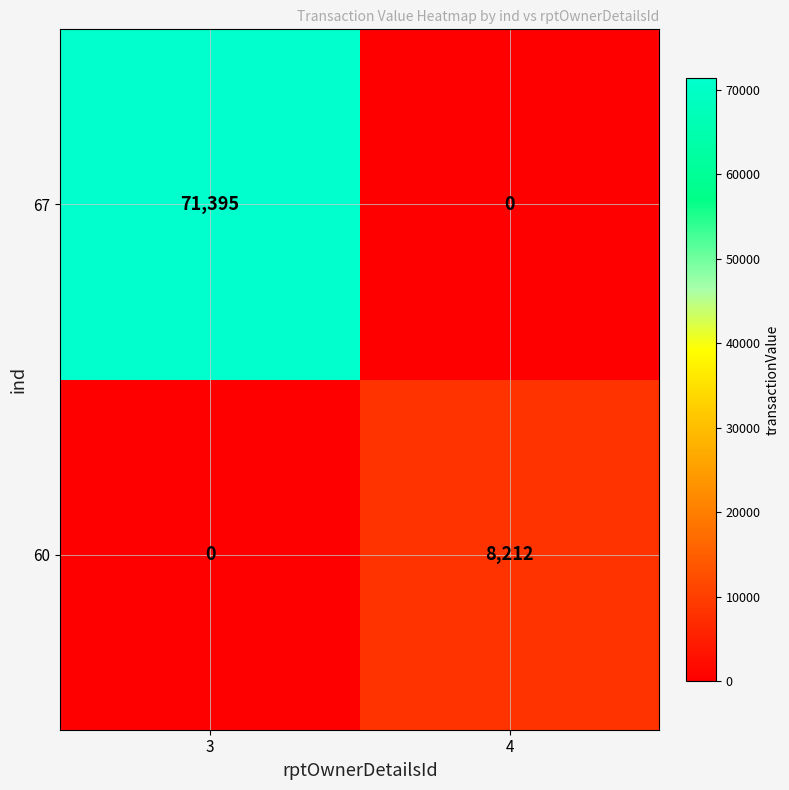

The 67 series shows 71395 at 3. True or false?

True